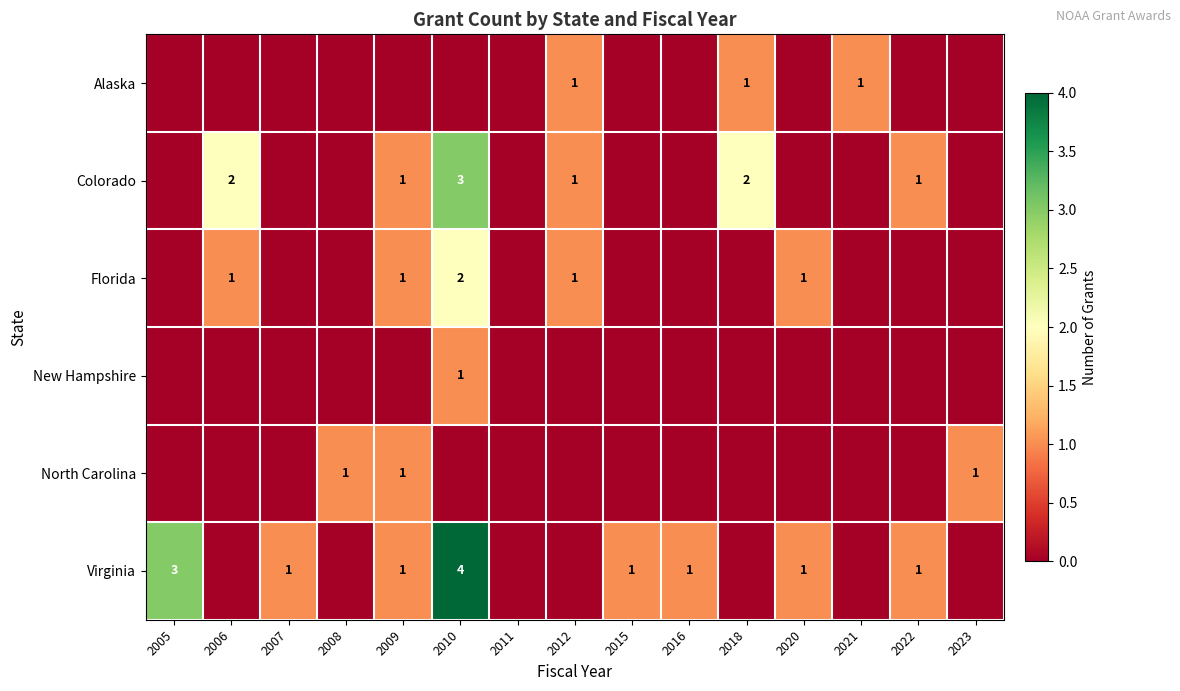

What is the maximum value shown in the chart?

4